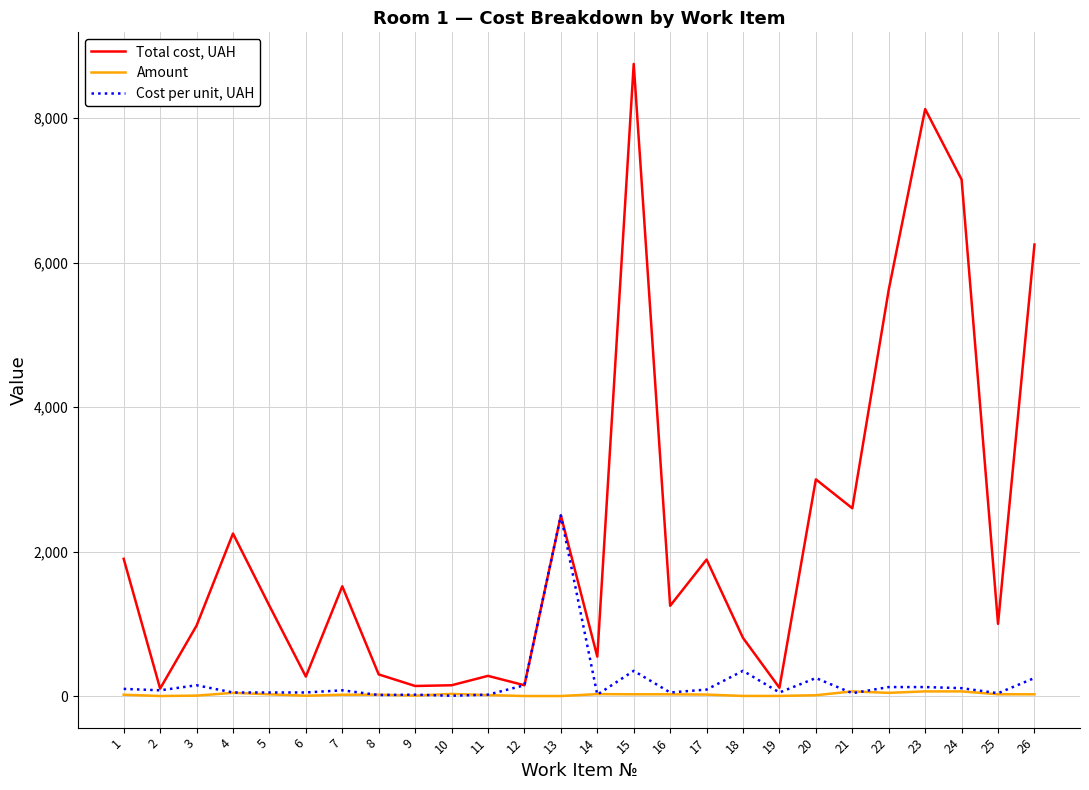

How many distinct data groups are displayed?

3